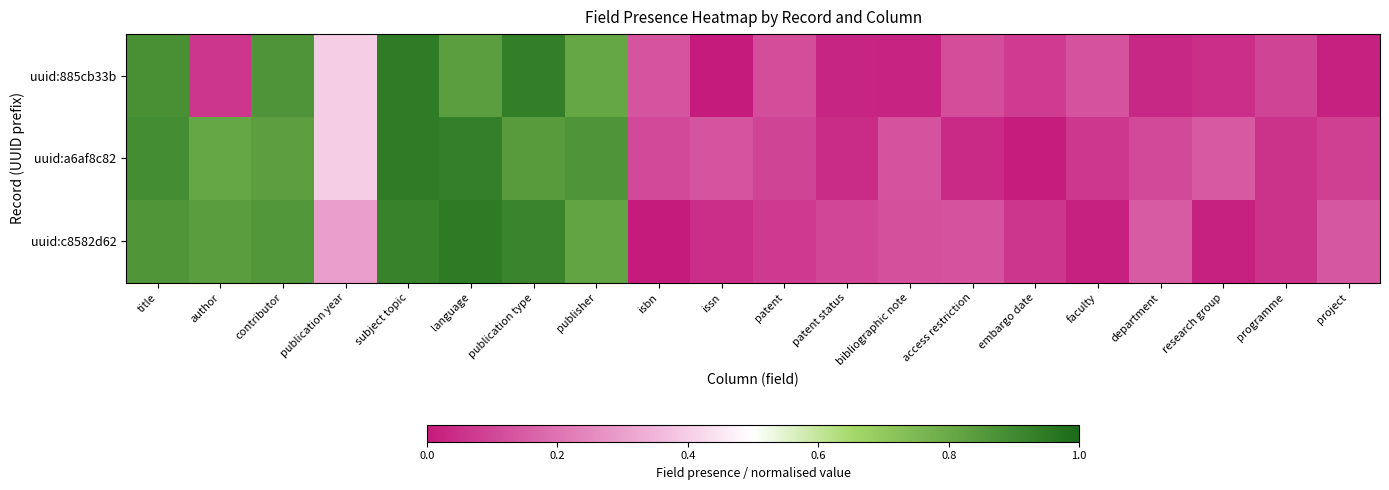

What is the total value across all series at publication year?

1.1